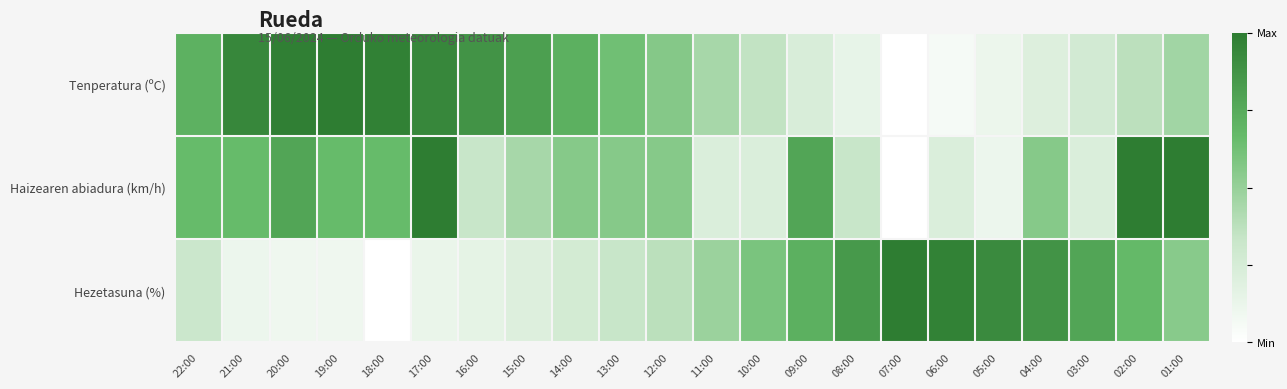

Which series has the largest total across all categories?

Tenperatura (ºC)